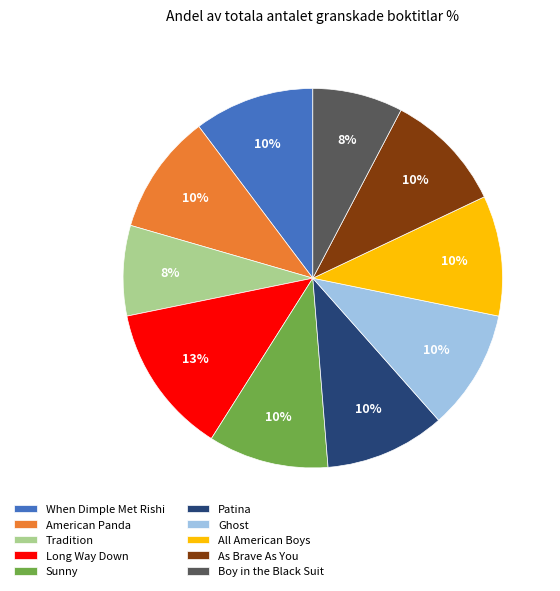

Combined, do Sunny and All American Boys account for over 50%?

No